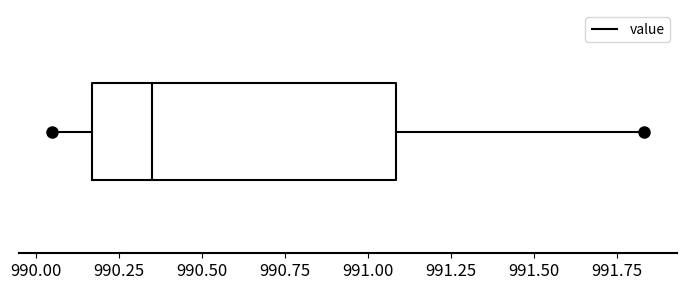

Where does the left whisker of the box end on the x-axis? The values are not printed on the chart, so give them approximately, as read against the axis.

990.05